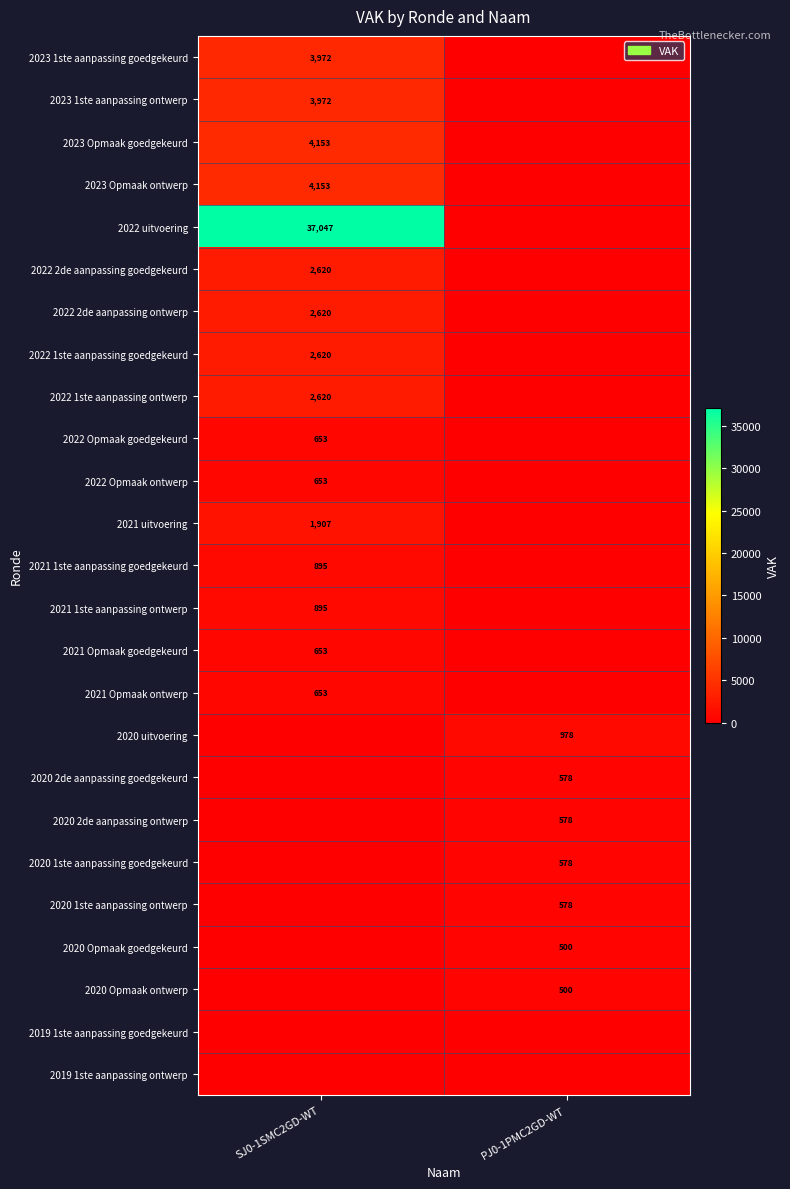

The 2021 uitvoering series shows 903 at SJ0-1SMC2GD-WT. True or false?

False